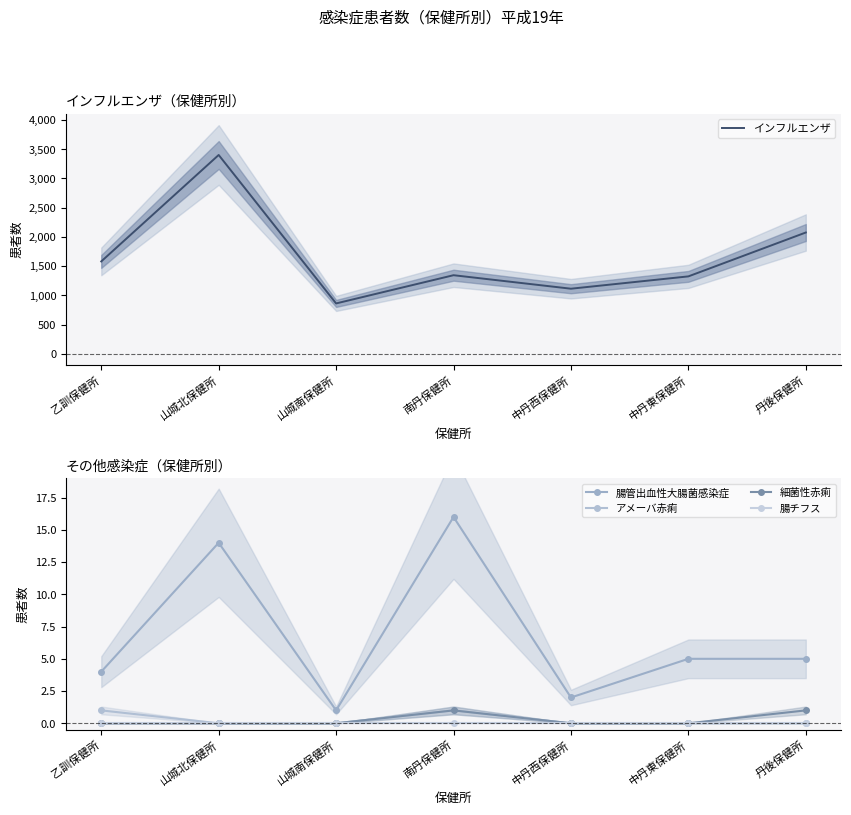

Which has a higher value, 丹後保健所 or 中丹西保健所?

丹後保健所